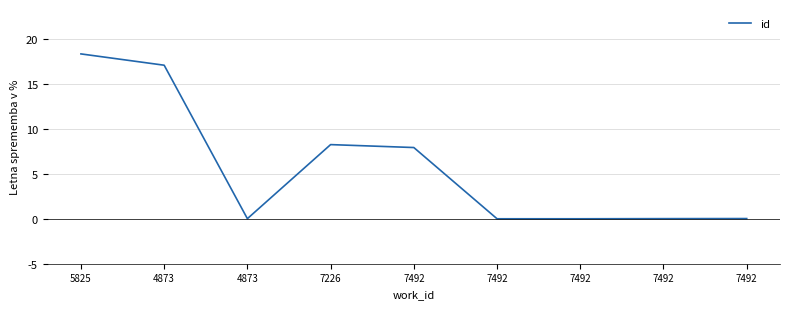

What is the difference between the maximum and minimum values?

18.4